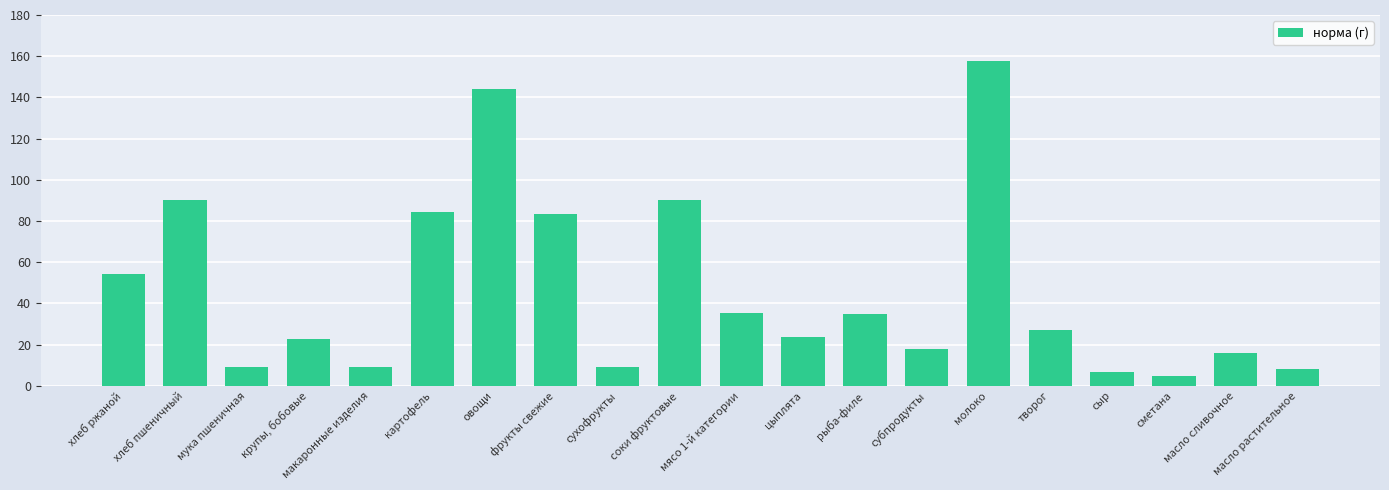

What is the maximum value shown in the chart?

157.5